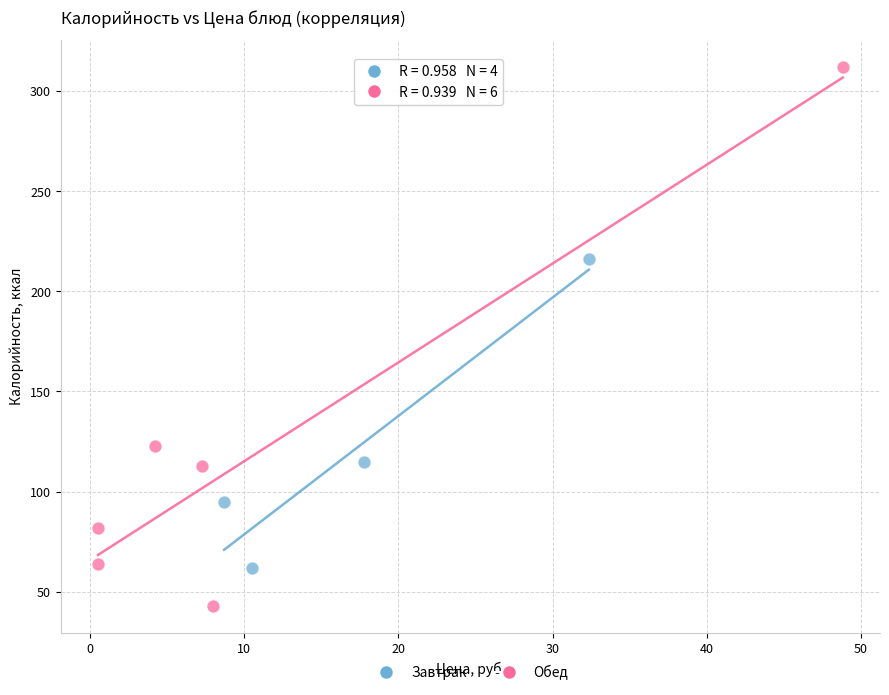

Which series contains the lowest Y value?

Обед